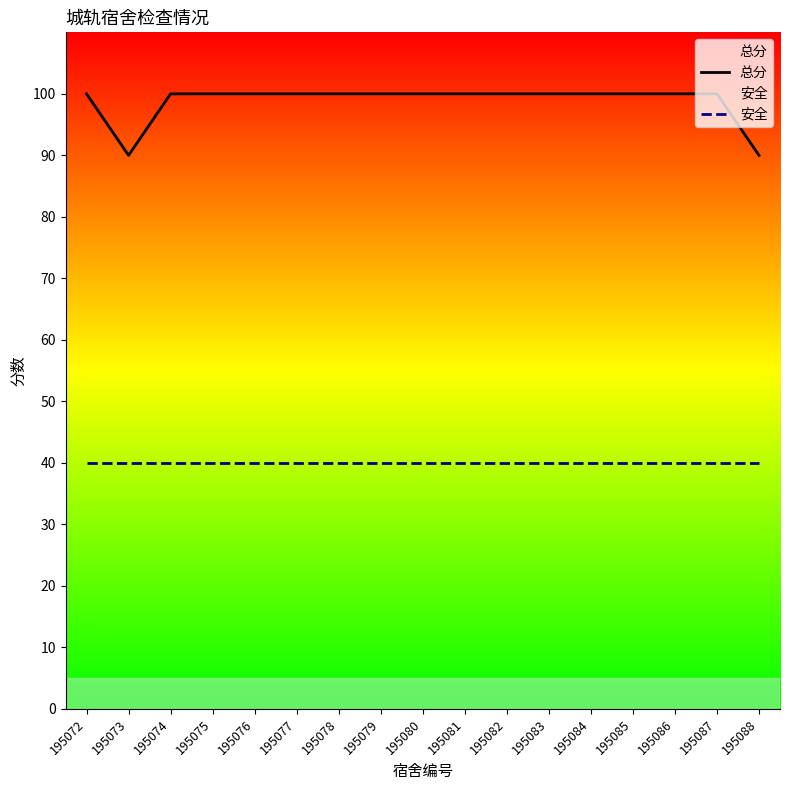

True or false: 安全 and 总分 cross at least once.

False